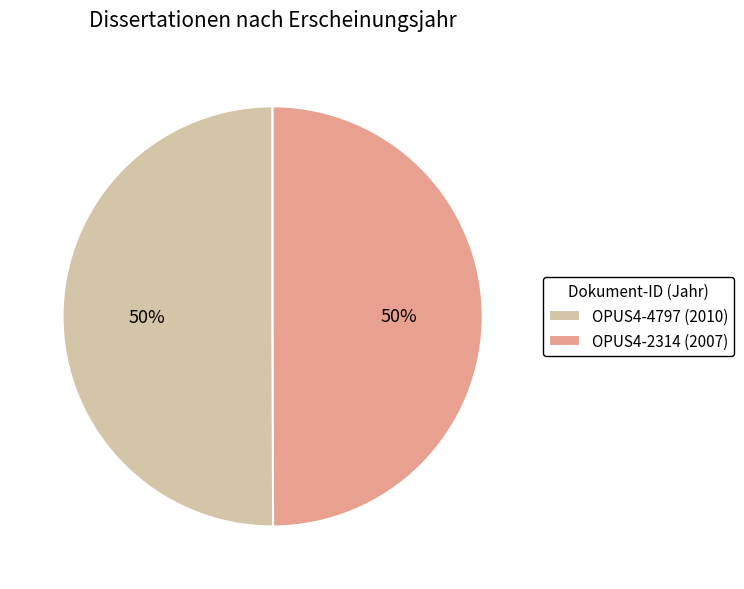

What is the ratio of the value at OPUS4-2314 (2007) to the value at OPUS4-4797 (2010)?

1.0